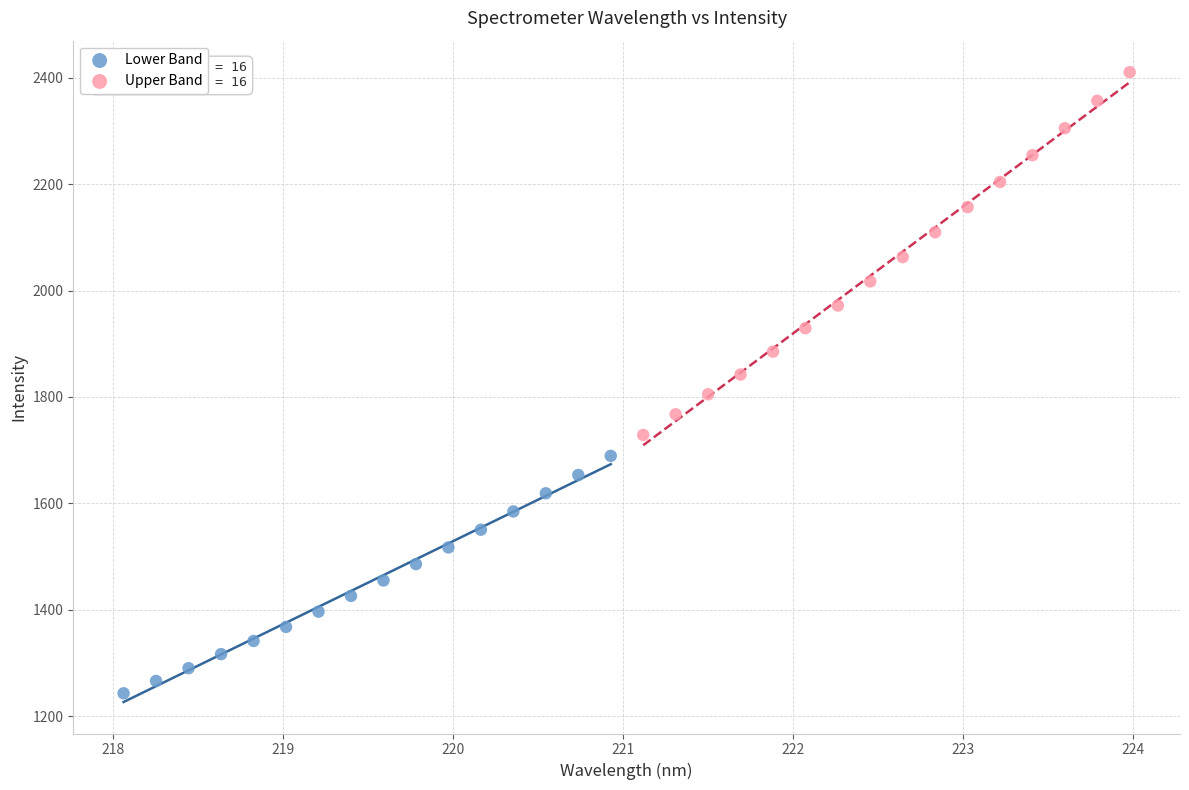

Which series has the largest Y range (max minus min)?

Upper Band